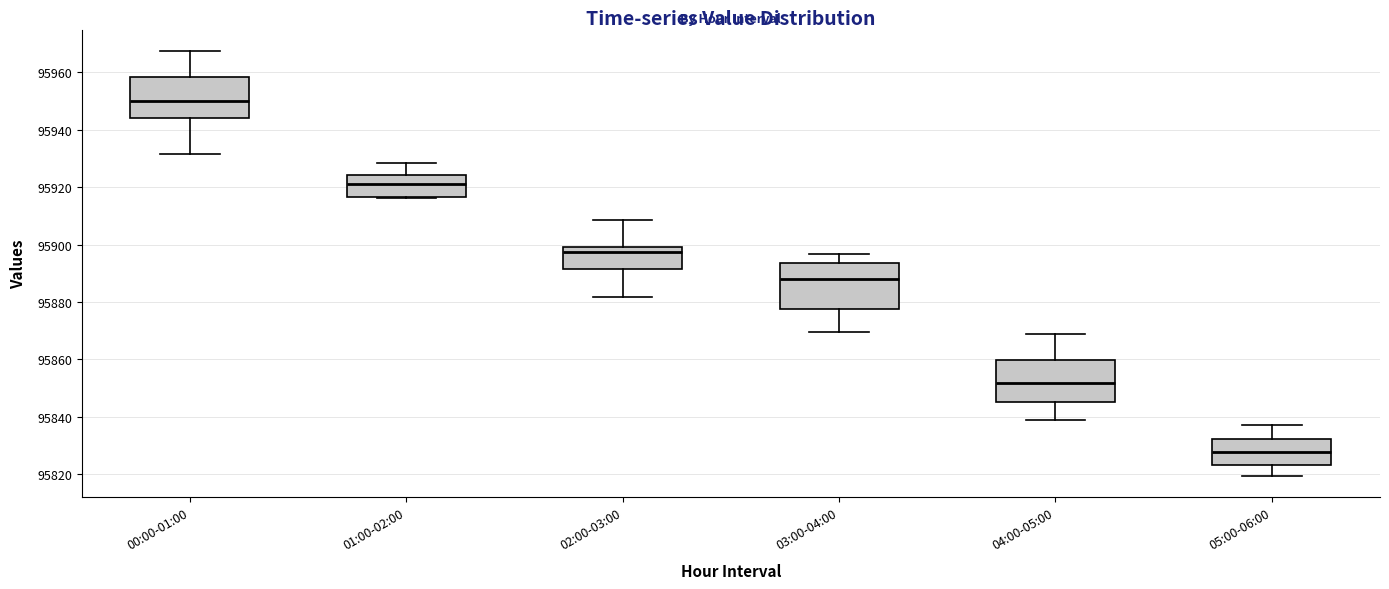

Reading left to right, read every box against the y-axis: the position of its median line, the range the box covers, and the ends of its whiskers. The values are not printed on the chart, so give them approximately, as read against the axis.

00:00-01:00: median 95950, box 95944 to 95958, whiskers 95932 to 95968
01:00-02:00: median 95922, box 95916 to 95924, whiskers 95916 to 95928
02:00-03:00: median 95898, box 95892 to 95900, whiskers 95882 to 95908
03:00-04:00: median 95888, box 95878 to 95894, whiskers 95870 to 95896
04:00-05:00: median 95852, box 95846 to 95860, whiskers 95840 to 95868
05:00-06:00: median 95828, box 95824 to 95832, whiskers 95820 to 95838